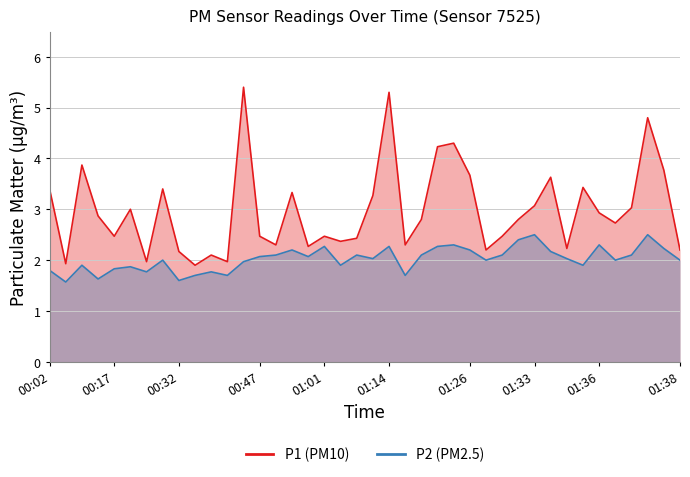

True or false: P1 has a value of 2.3 at 22.

True